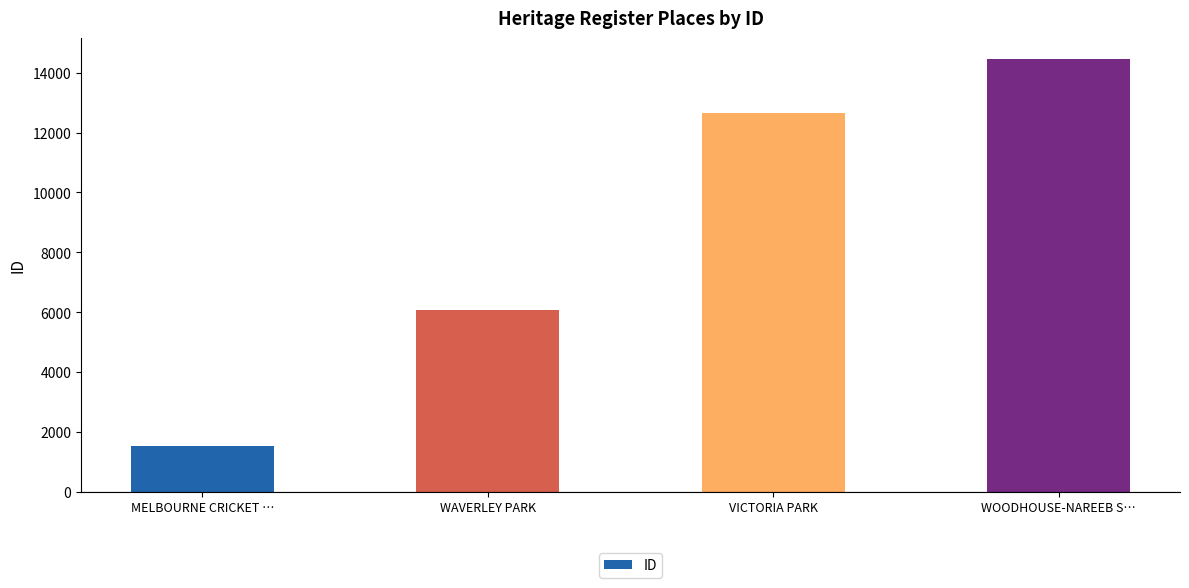

Which has a higher value, VICTORIA PARK or WOODHOUSE-NAREEB S…?

WOODHOUSE-NAREEB S…